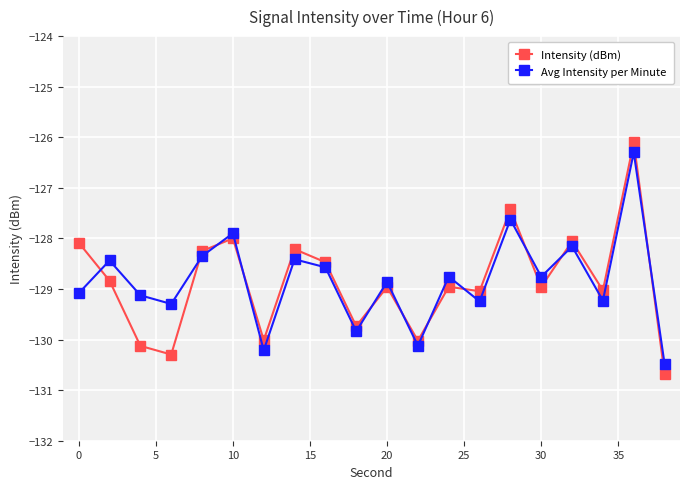

Which series has the widest spread of values?

Intensity (dBm)